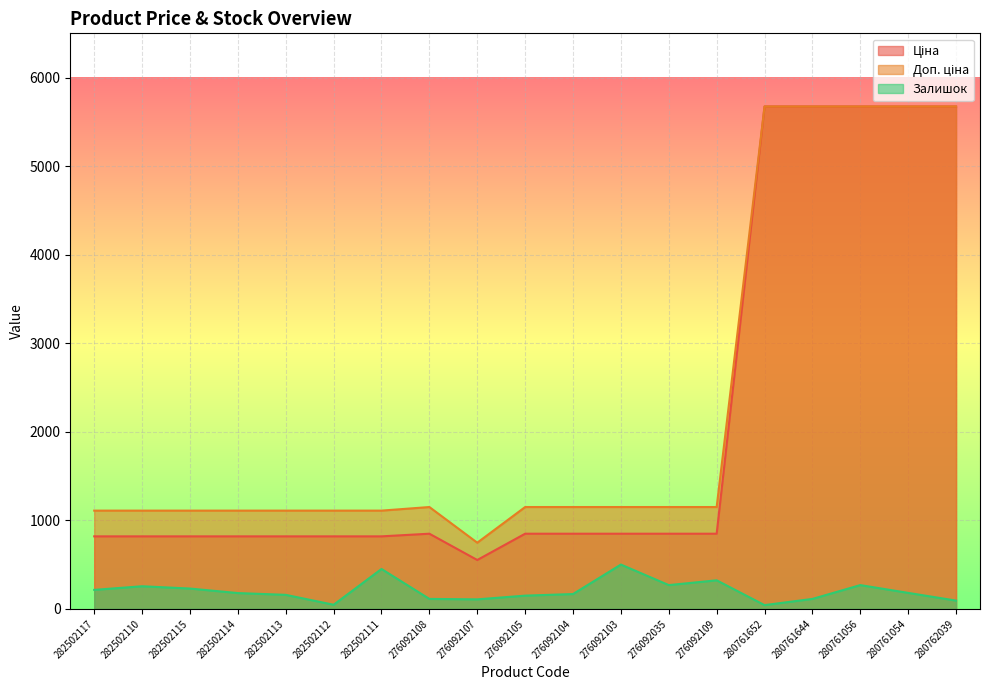

True or false: Ціна and Залишок intersect in this chart.

False